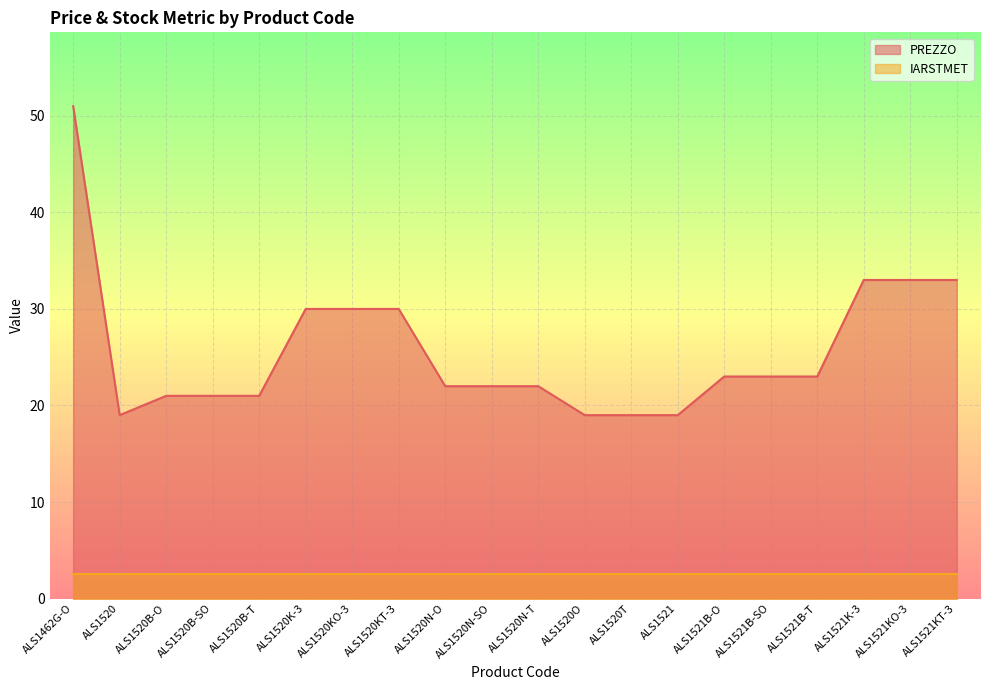

Which category has the highest value across all series?

ALS1462G-O